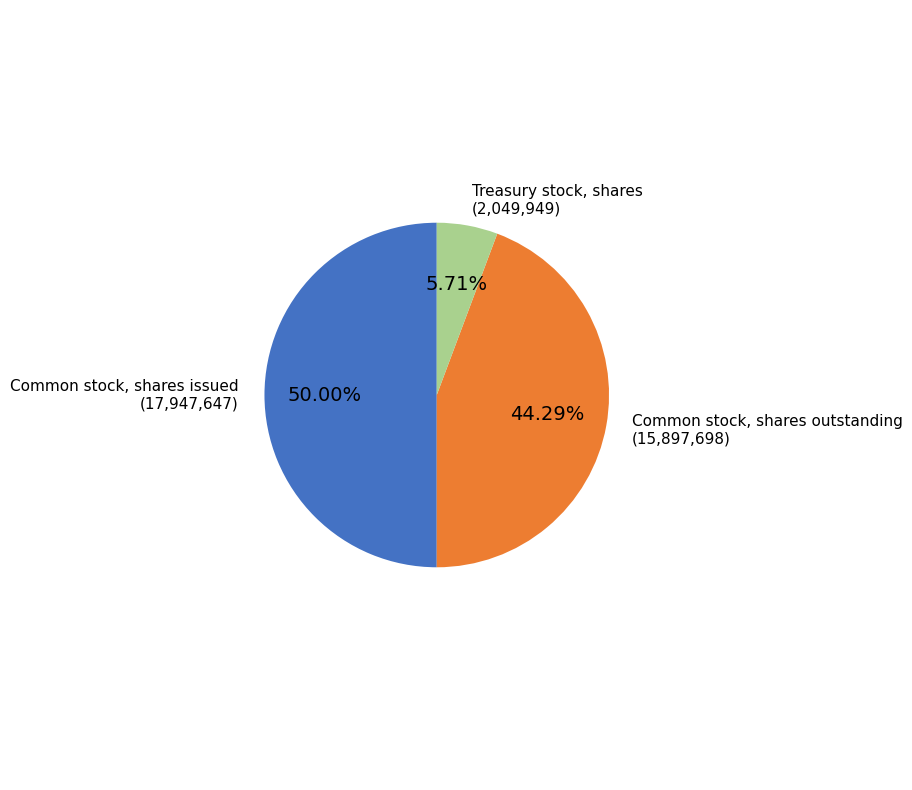

To the nearest percent, what percentage of the pie is Common stock, shares issued?

50%